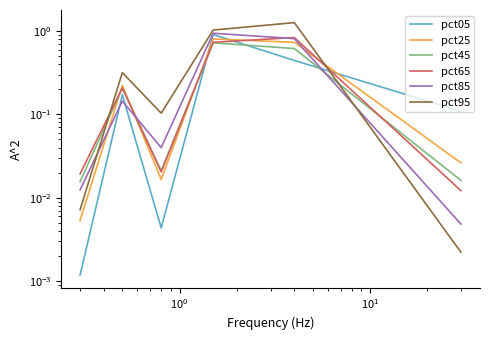

List the series in order of their peak value, highest first.

pct95, pct85, pct05, pct65, pct25, pct45